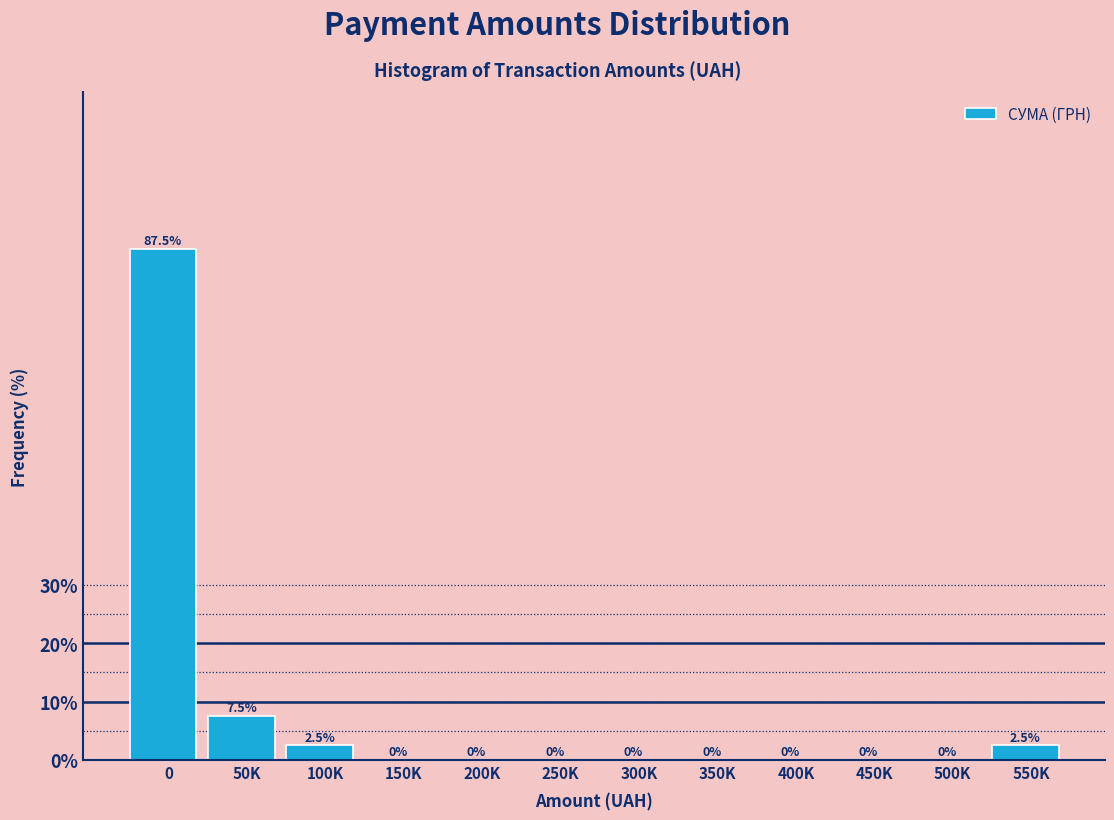

Reading left to right, extract all data points from this chart.

0=87.5	50K=7.5	100K=2.5	150K=0.0	200K=0.0	250K=0.0	300K=0.0	350K=0.0	400K=0.0	450K=0.0	500K=0.0	550K=2.5